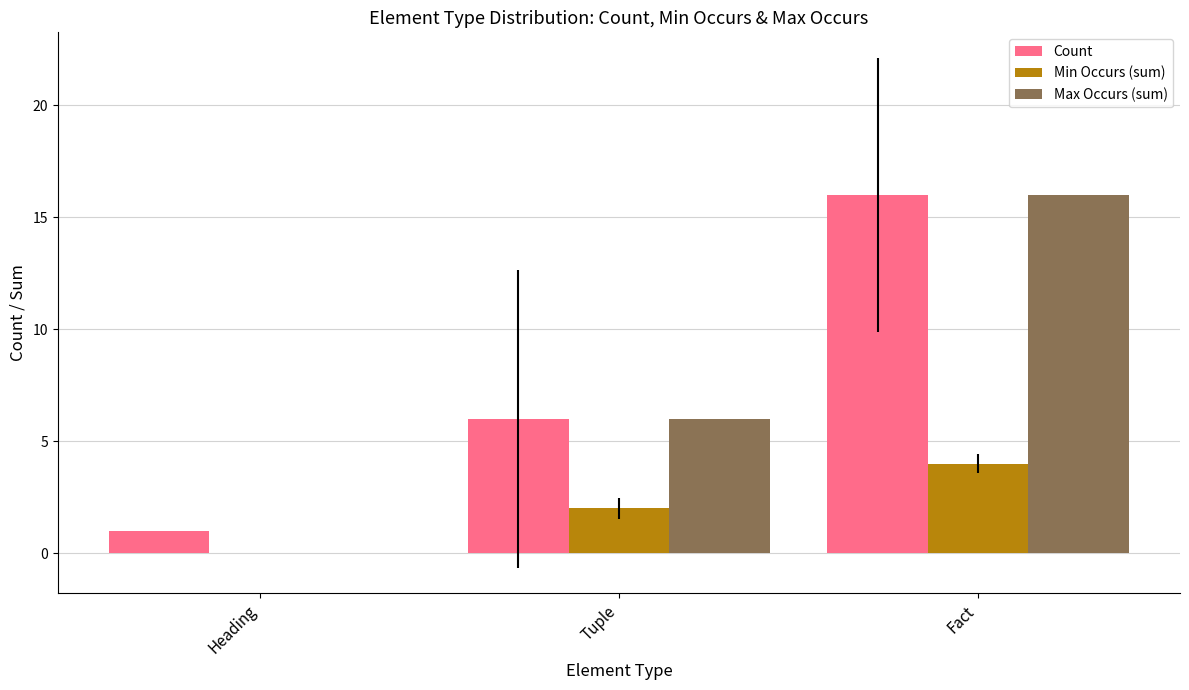

Which series has the widest spread of values?

Max Occurs (sum)